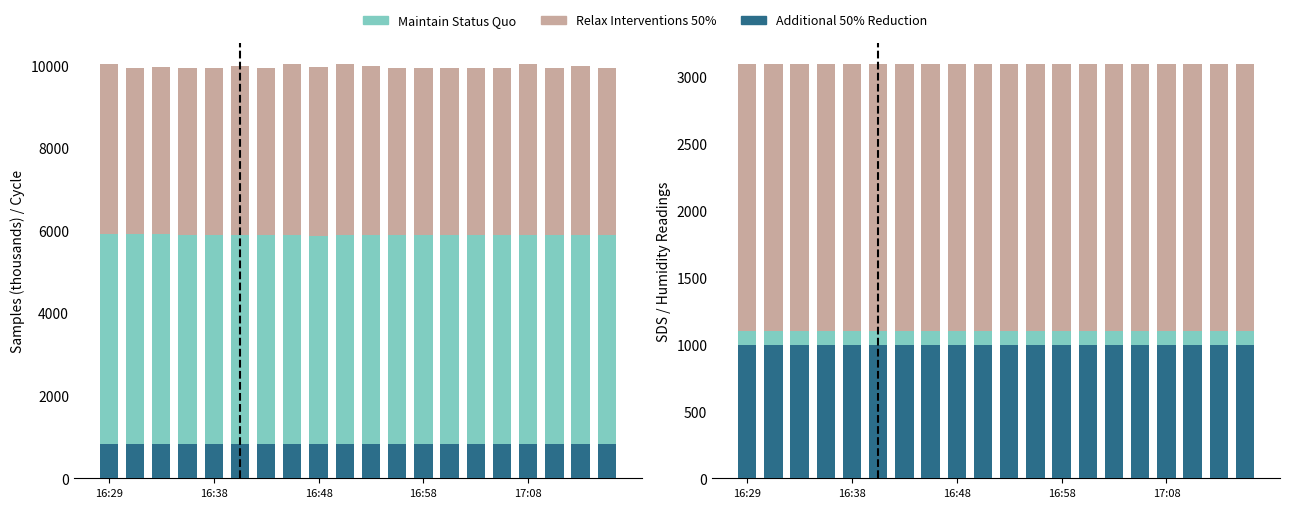

Rank the series by their maximum value, from lowest to highest.

Maintain Status Quo, Additional 50% Reduction, Relax Interventions 50%